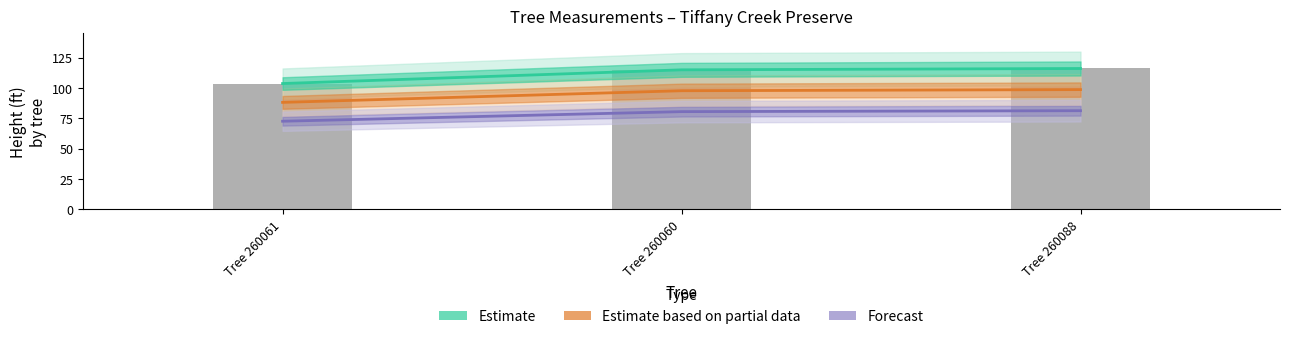

What is the minimum value for Forecast?

72.5